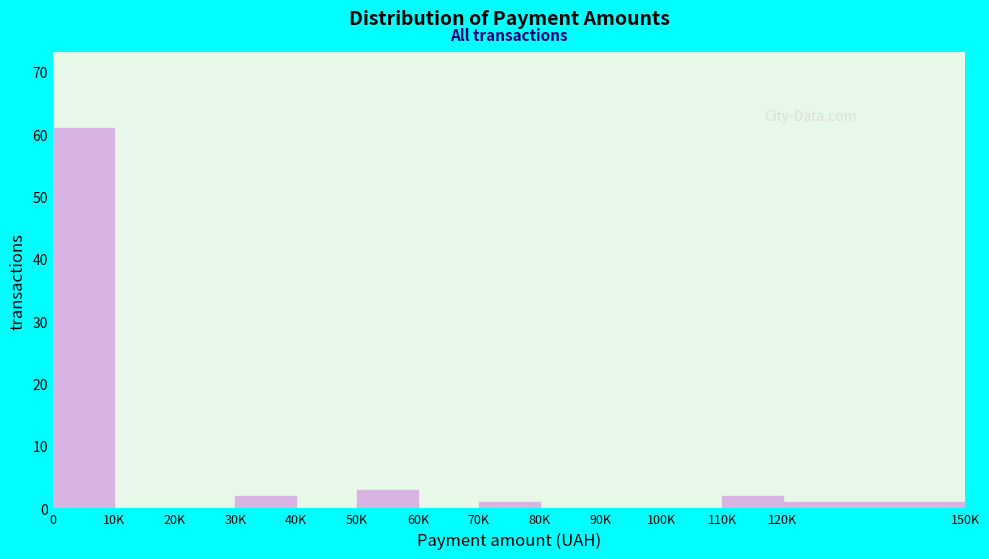

Reading right to left, what are all the values shown in this chart?

120K=1	110K=2	100K=0	90K=0	80K=0	70K=1	60K=0	50K=3	40K=0	30K=2	20K=0	10K=0	0=61